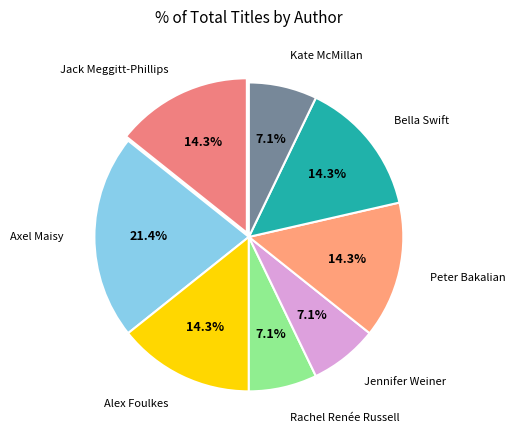

Does any single category account for the majority?

No